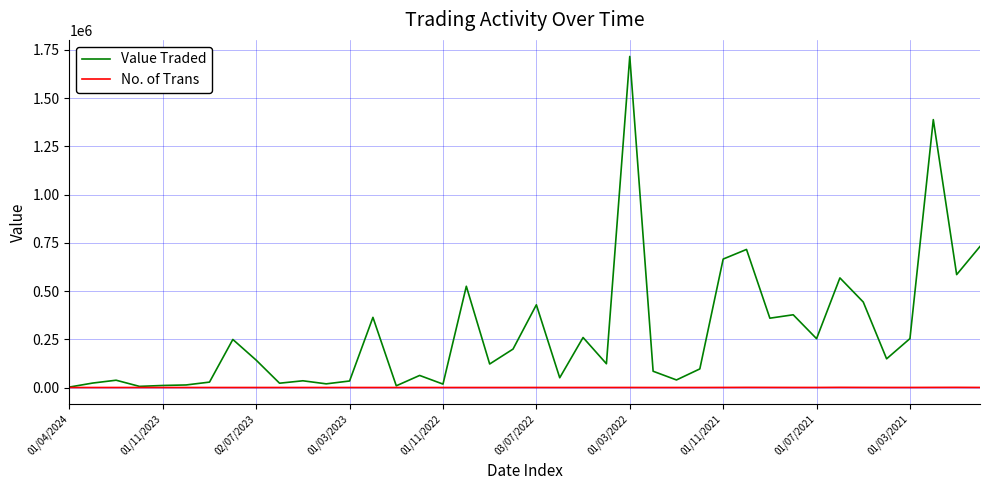

List the series in order of their overall mean, highest first.

Value Traded, No. of Trans